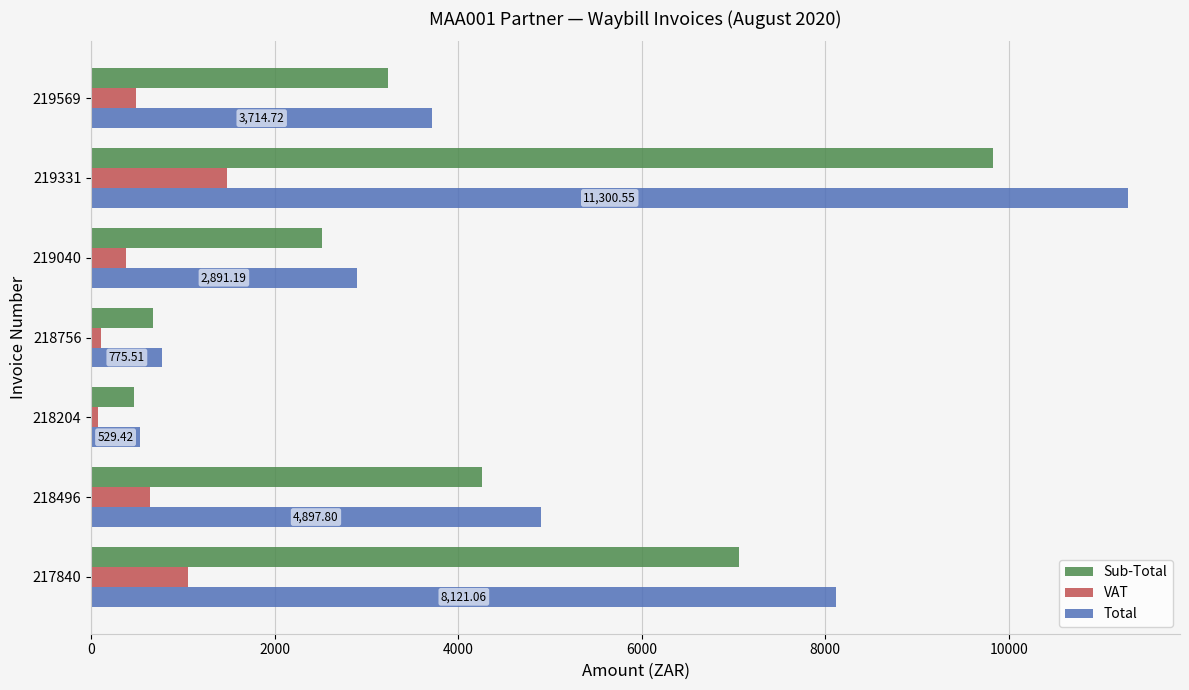

What is the difference between the maximum and minimum values in the VAT series?

1404.9